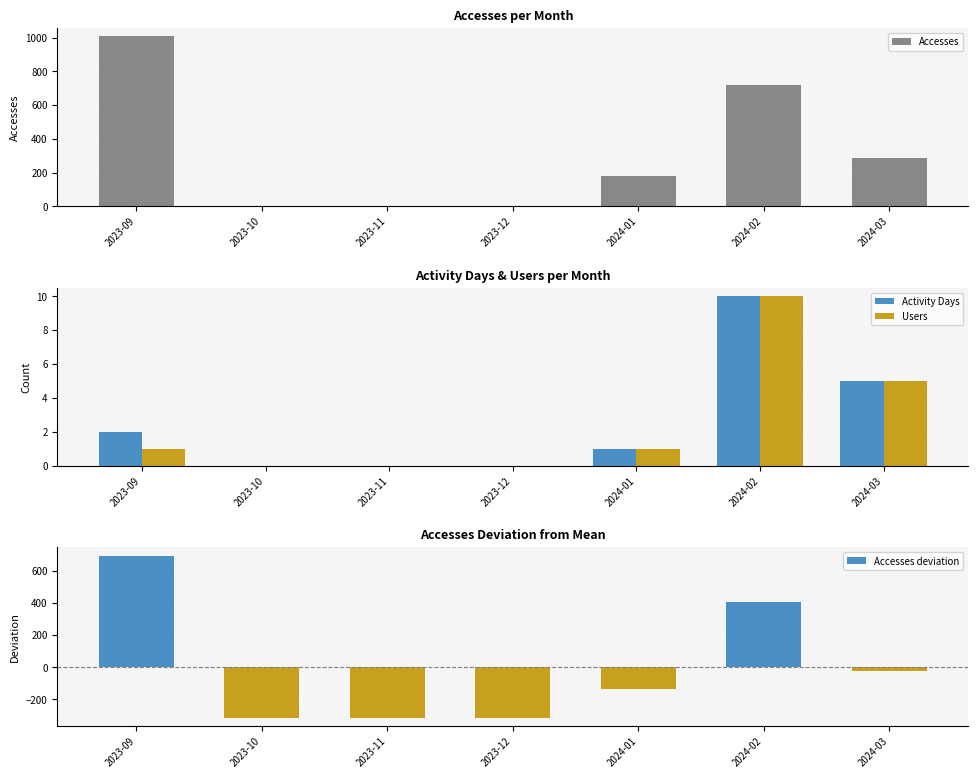

Which category has the lowest value in the Activity Days series?

2023-10